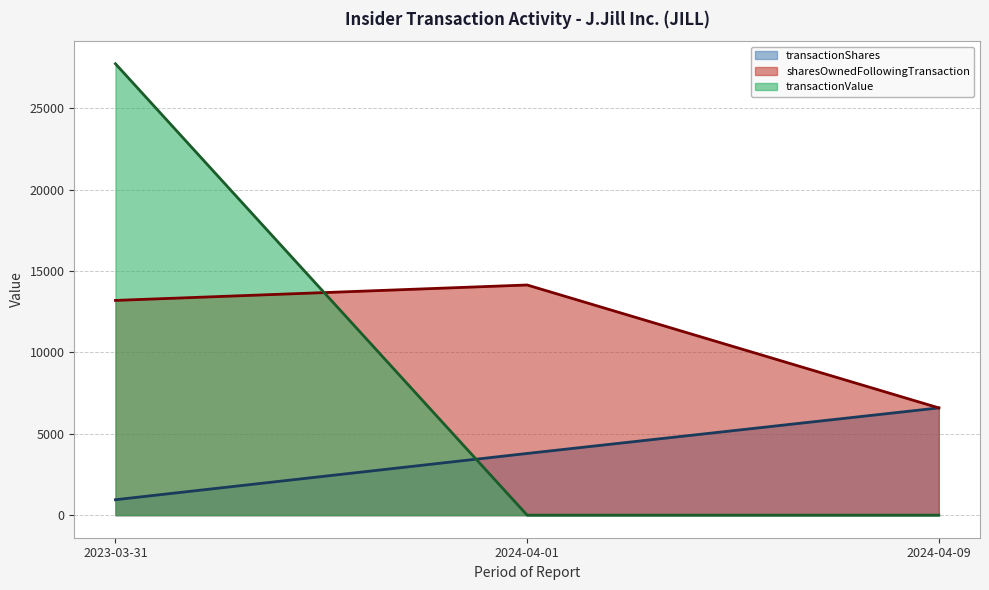

At which category is the sum across all series the highest?

2023-03-31